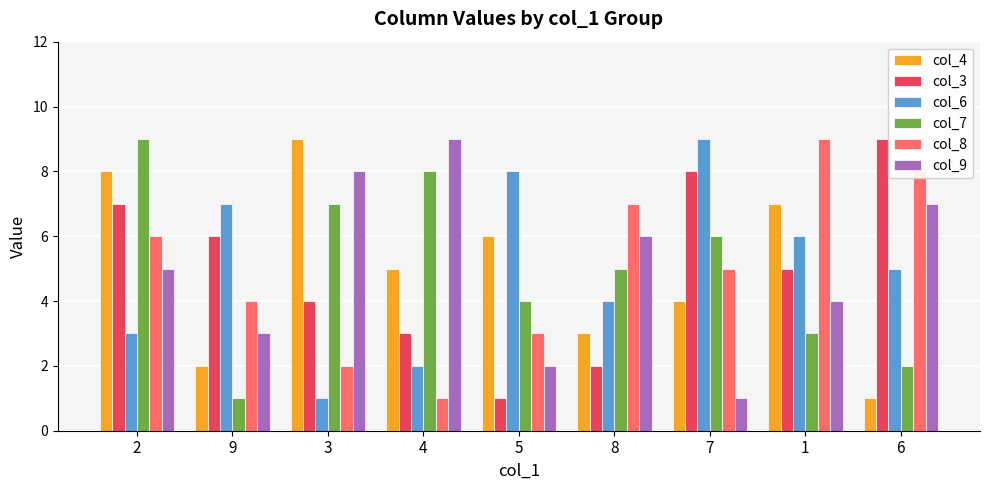

How many distinct data groups are displayed?

6